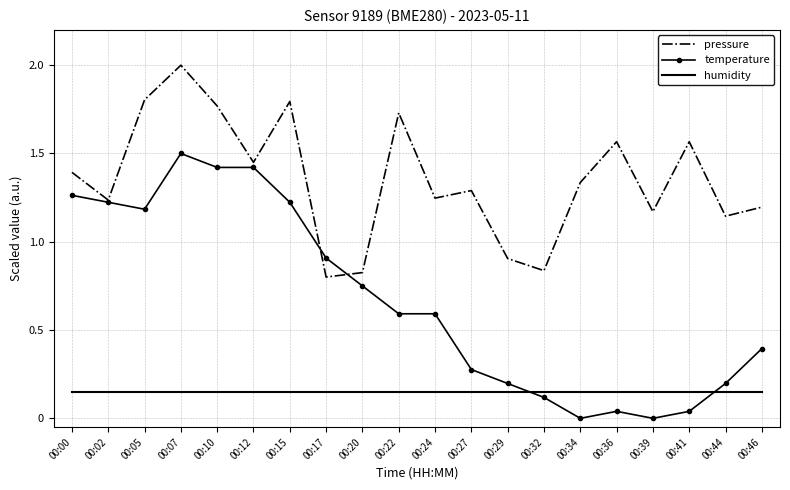

At 00:17, list the series in order from smallest to largest.

humidity, pressure, temperature